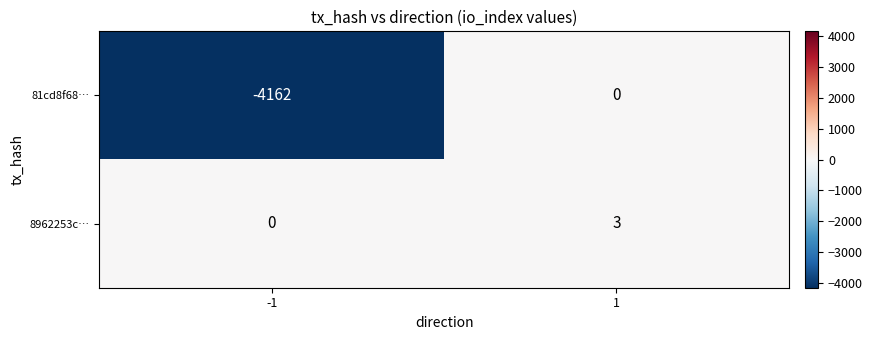

True or false: 8962253c… has a value of 0 at -1.

True